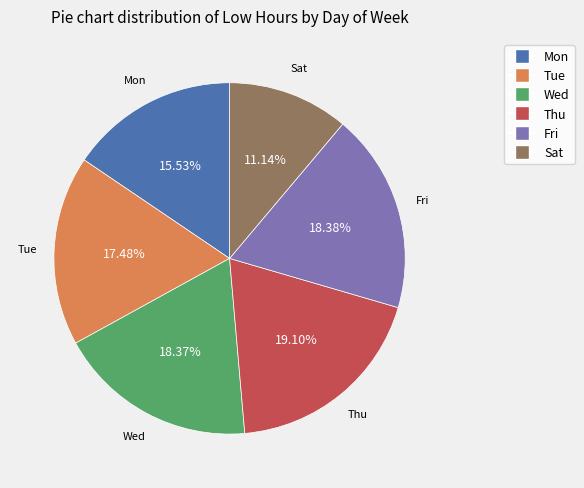

Does any single category account for the majority?

No